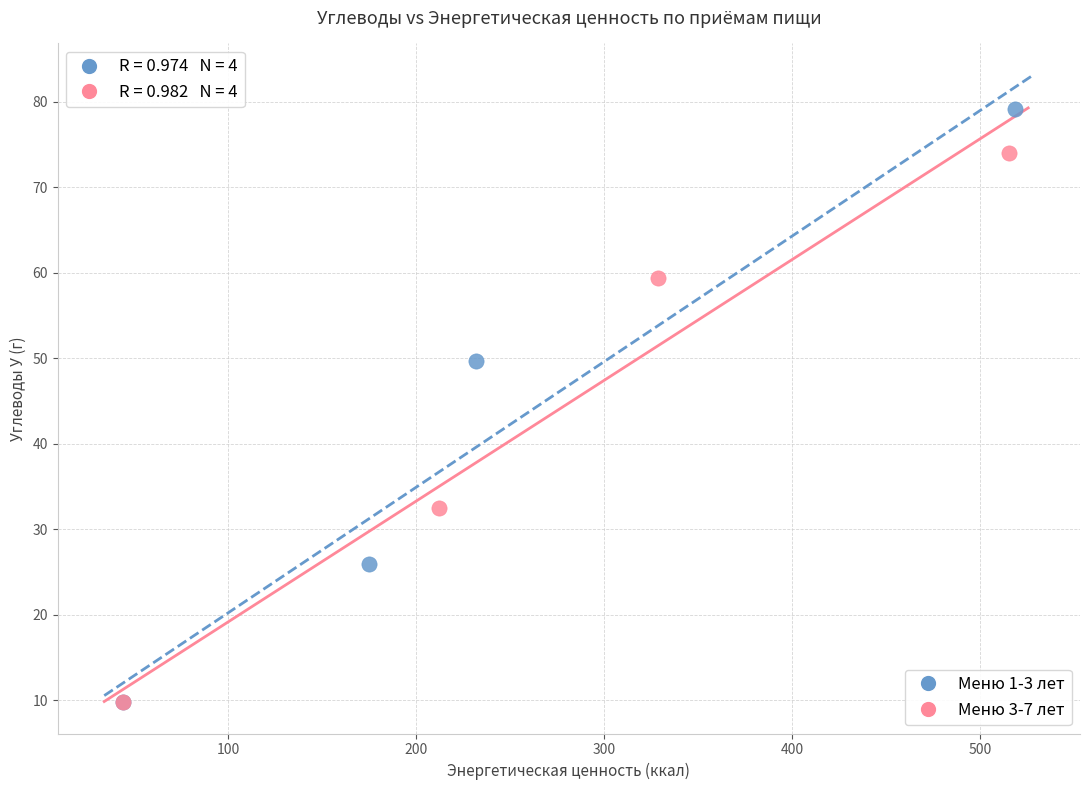

Which series has the largest Y range (max minus min)?

Меню 1-3 лет